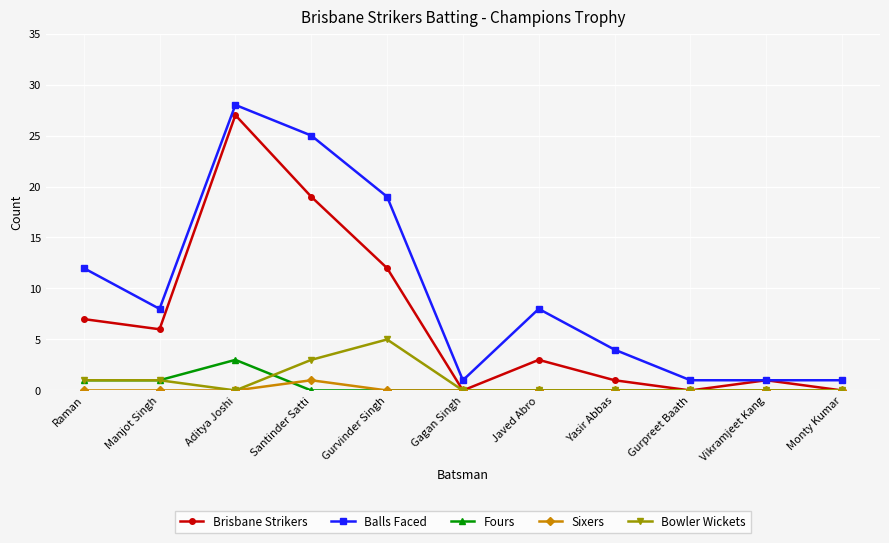

How many series are shown in this chart?

5